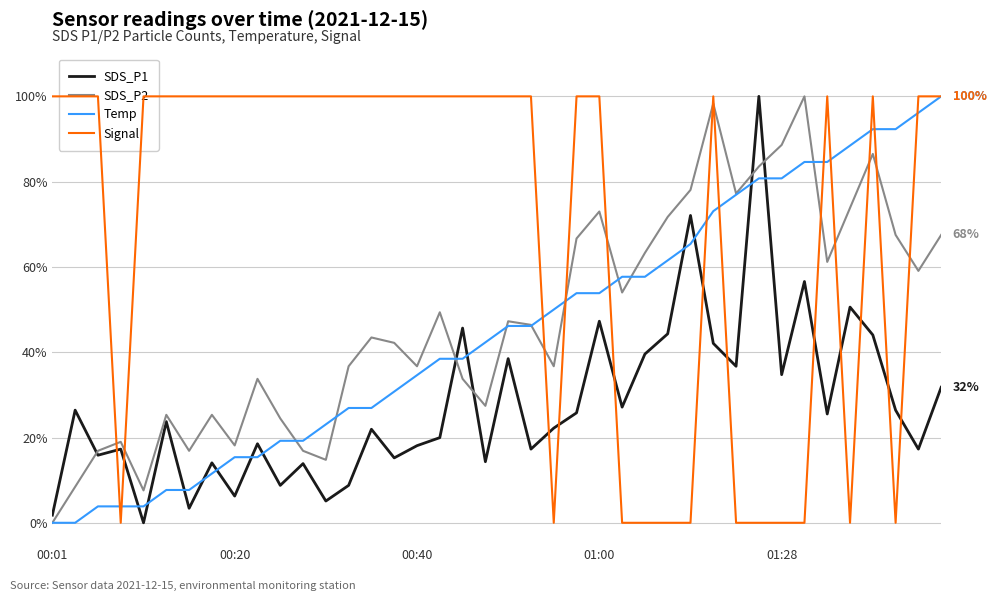

At how many categories does at least one series exceed 71?

36